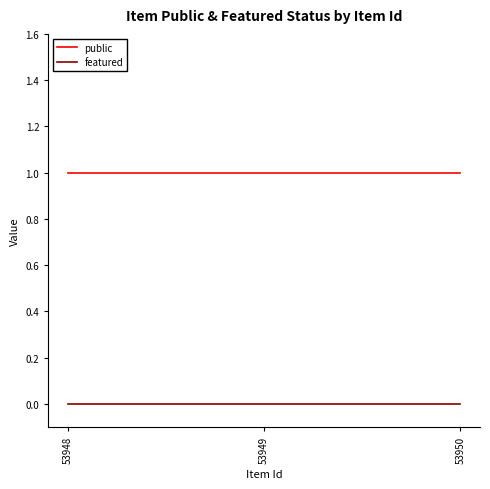

What are all the series names shown in the legend?

public, featured